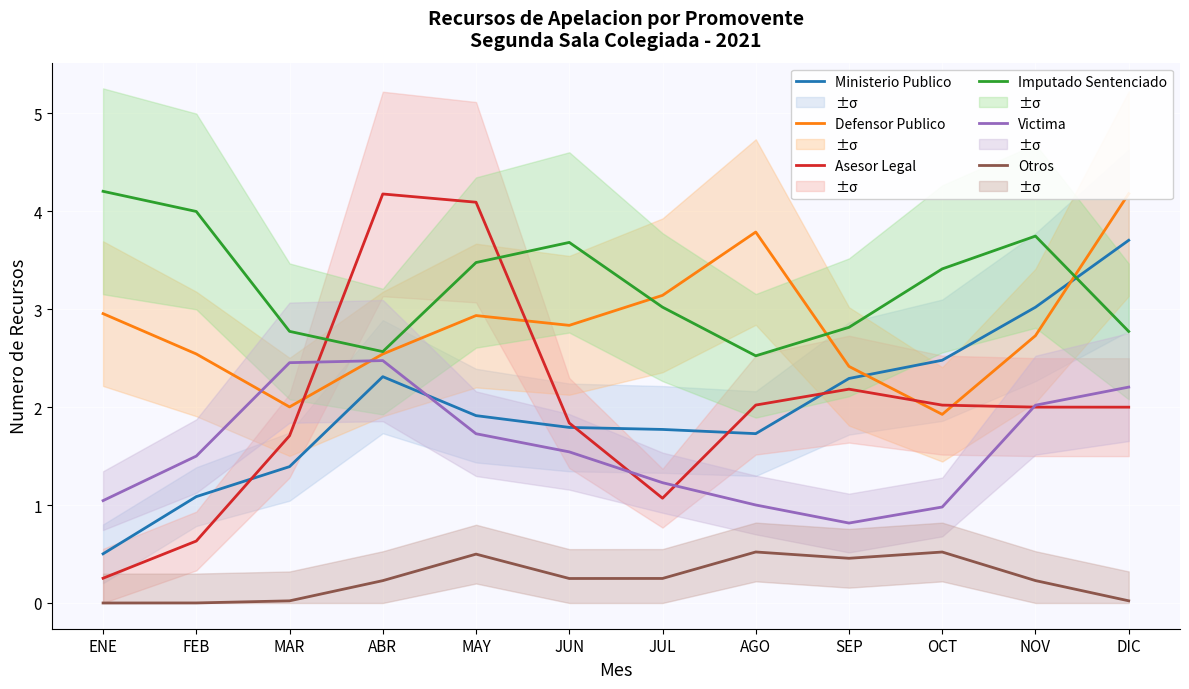

What are all the series names shown in the legend?

Ministerio Publico, Defensor Publico, Asesor Legal, Imputado Sentenciado, Victima, Otros